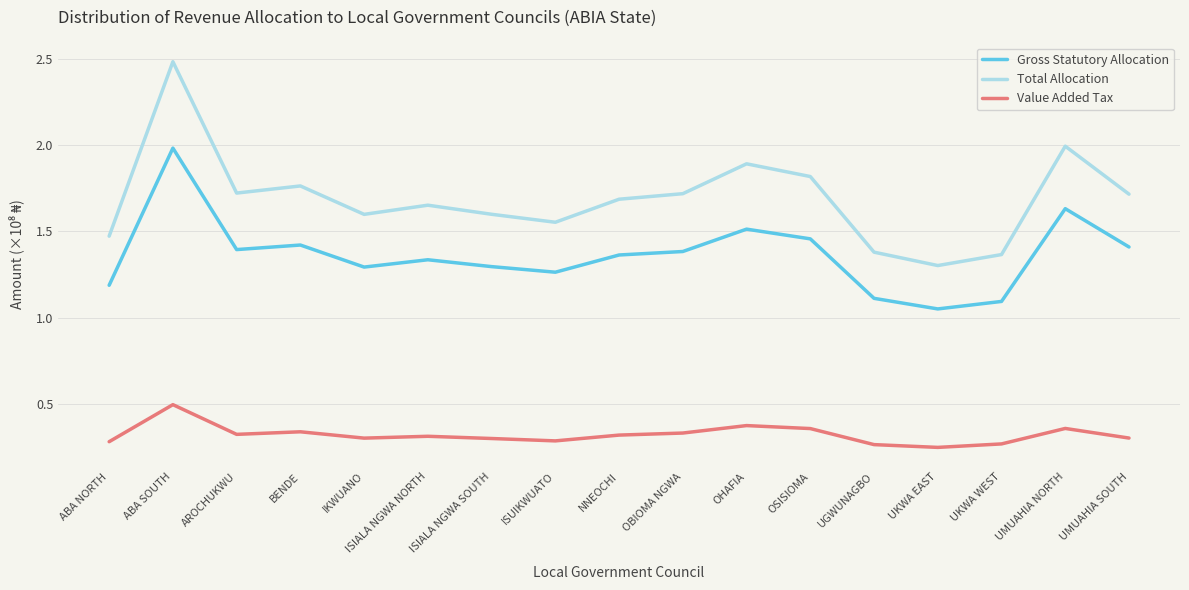

Which series has the largest total across all categories?

Total Allocation